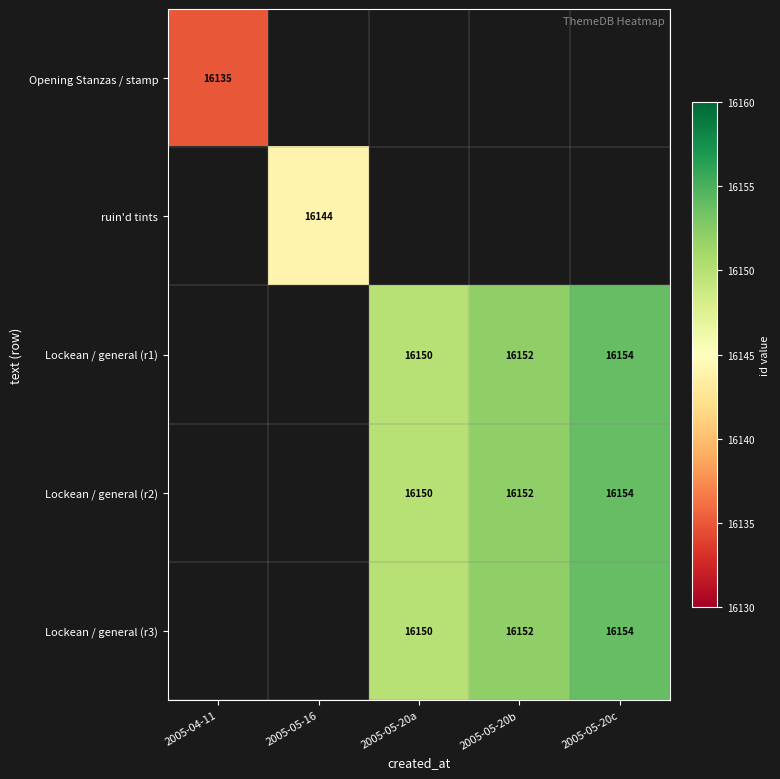

Is it true that Lockean / general (r1) equals 5272 at 2005-05-20a?

False